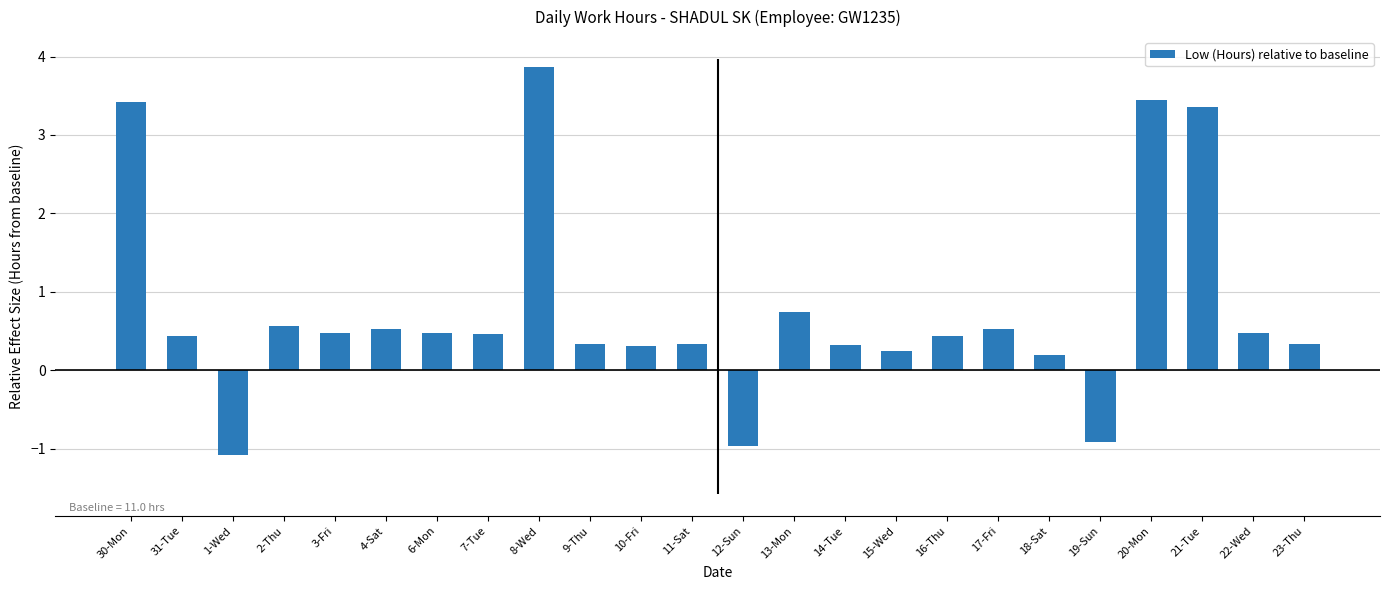

Where does the data first go above 0?

30-Mon